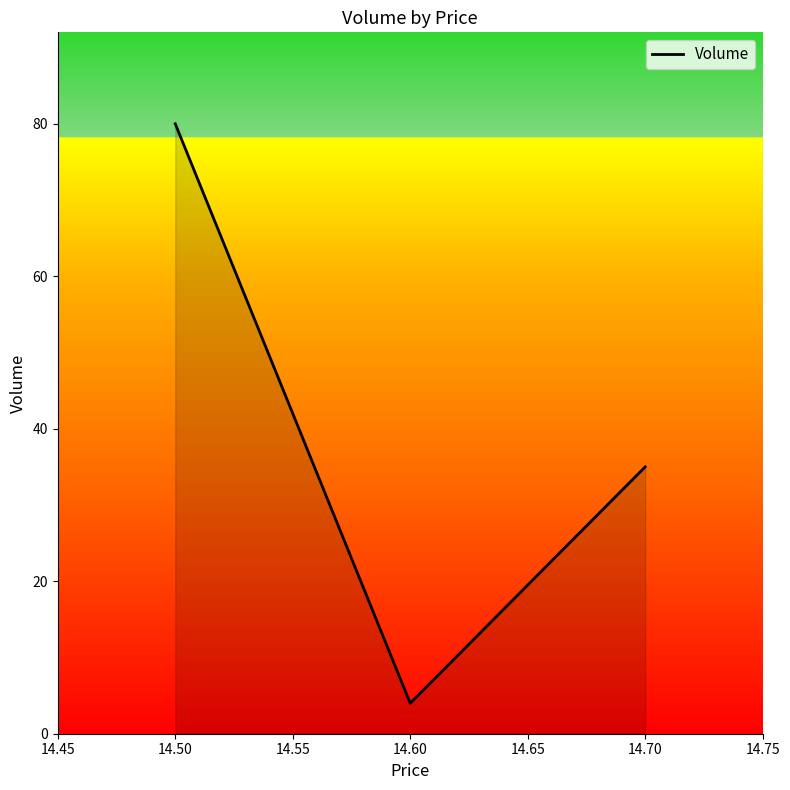

How many values are between 4 and 80?

3